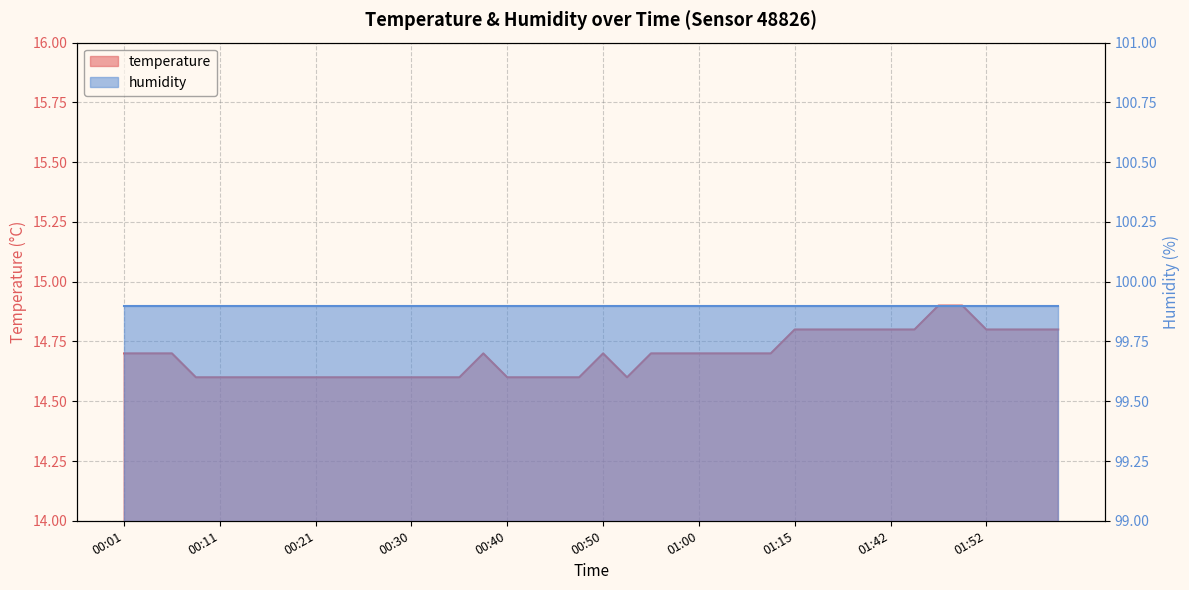

What is the label of the 20th point from the left?

00:47